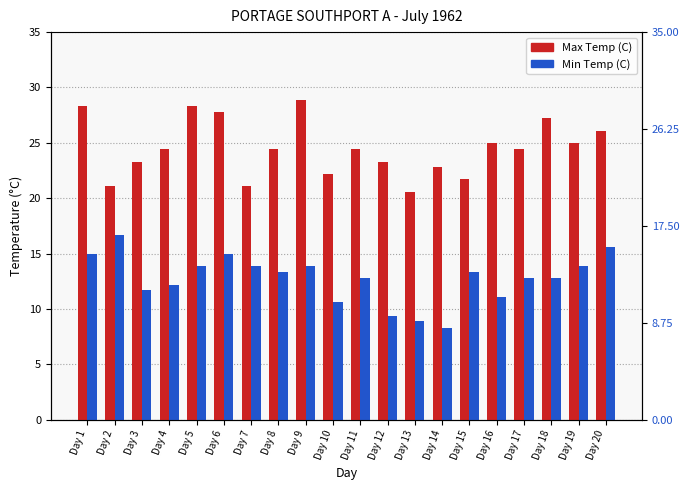

Does the chart contain stacked bars?

No